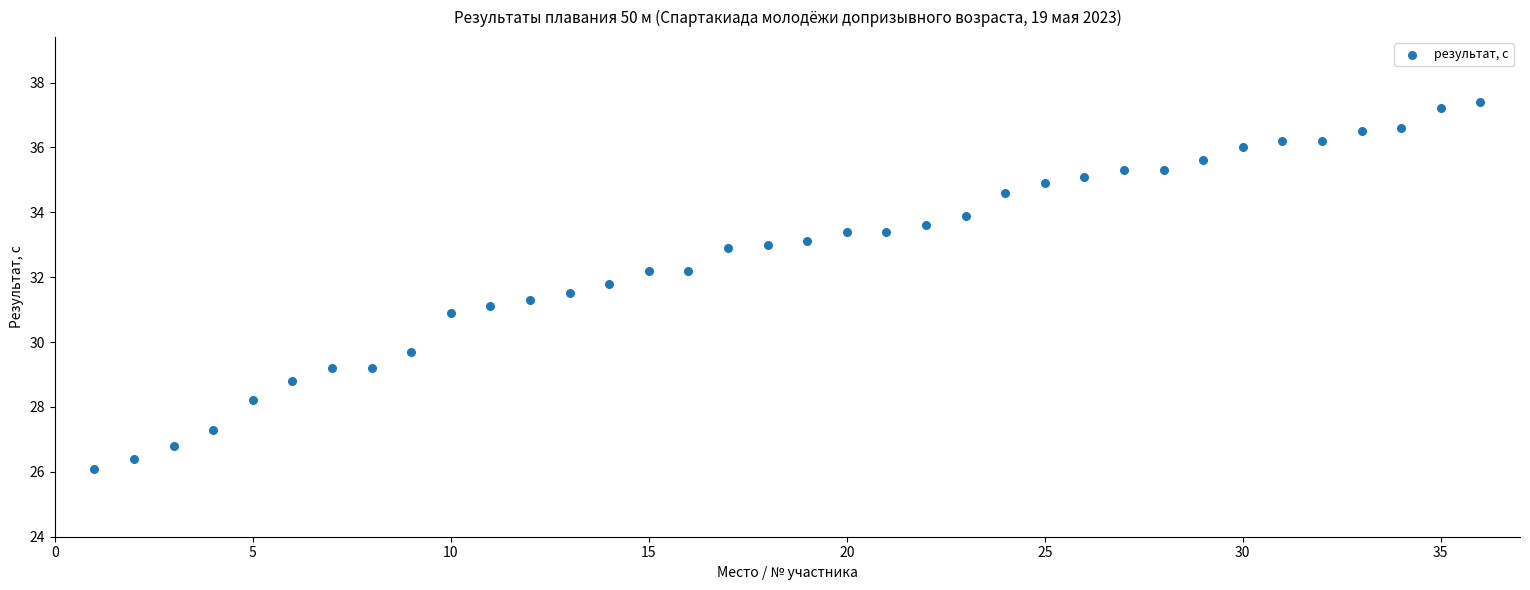

What is the range of X values (max minus min)?

35.0